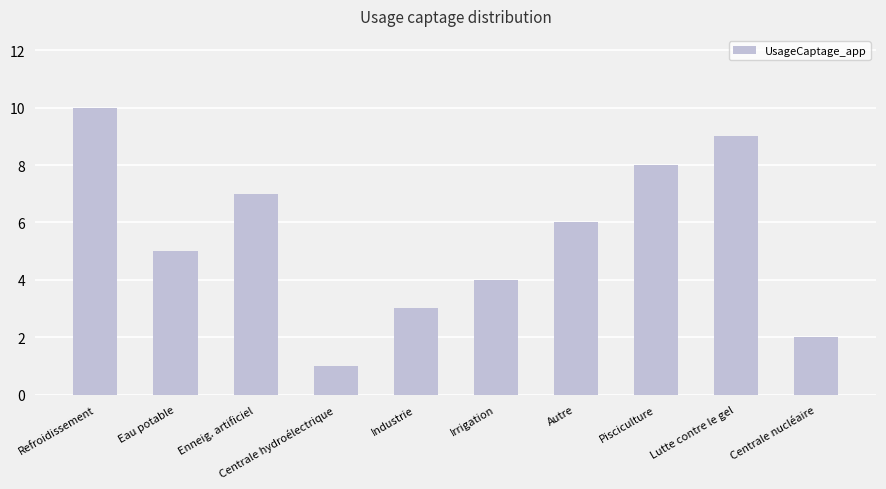

At which label does the data first exceed 6?

Refroidissement